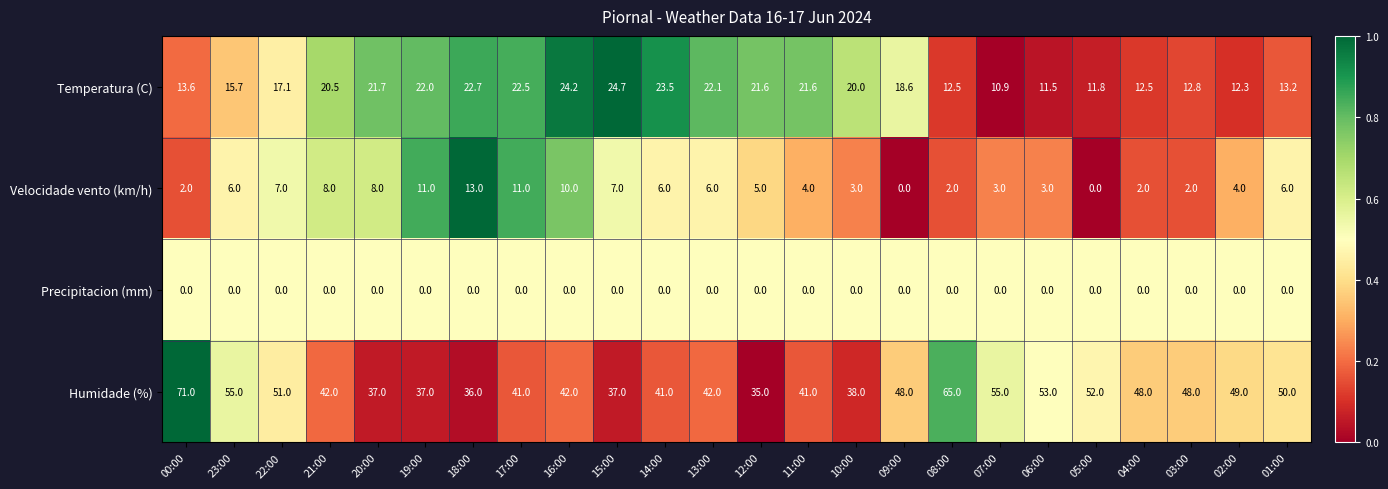

How many data points does each series have?

24